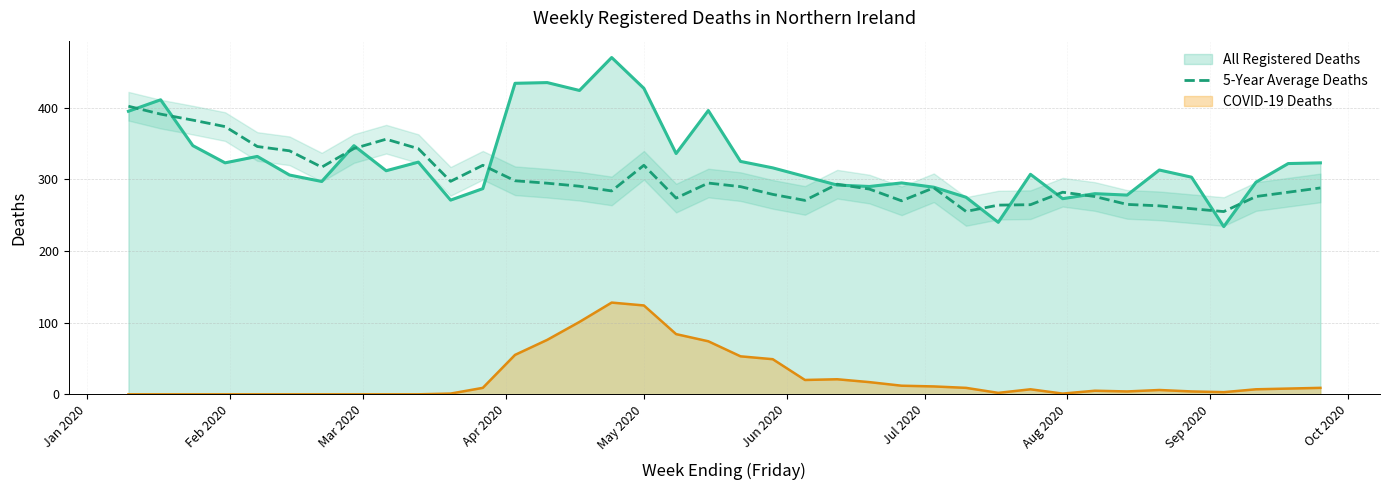

True or false: COVID-19 Deaths and 5-Year Average Deaths cross at least once.

False